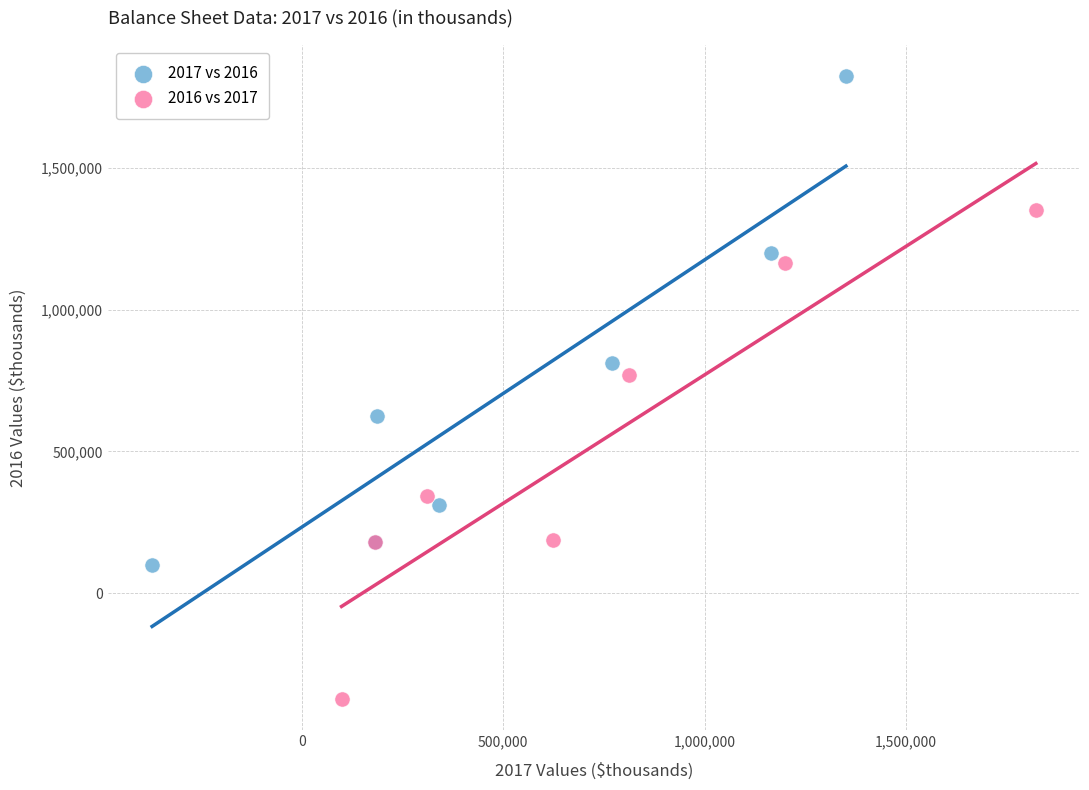

Which series has the largest Y range (max minus min)?

2017 vs 2016